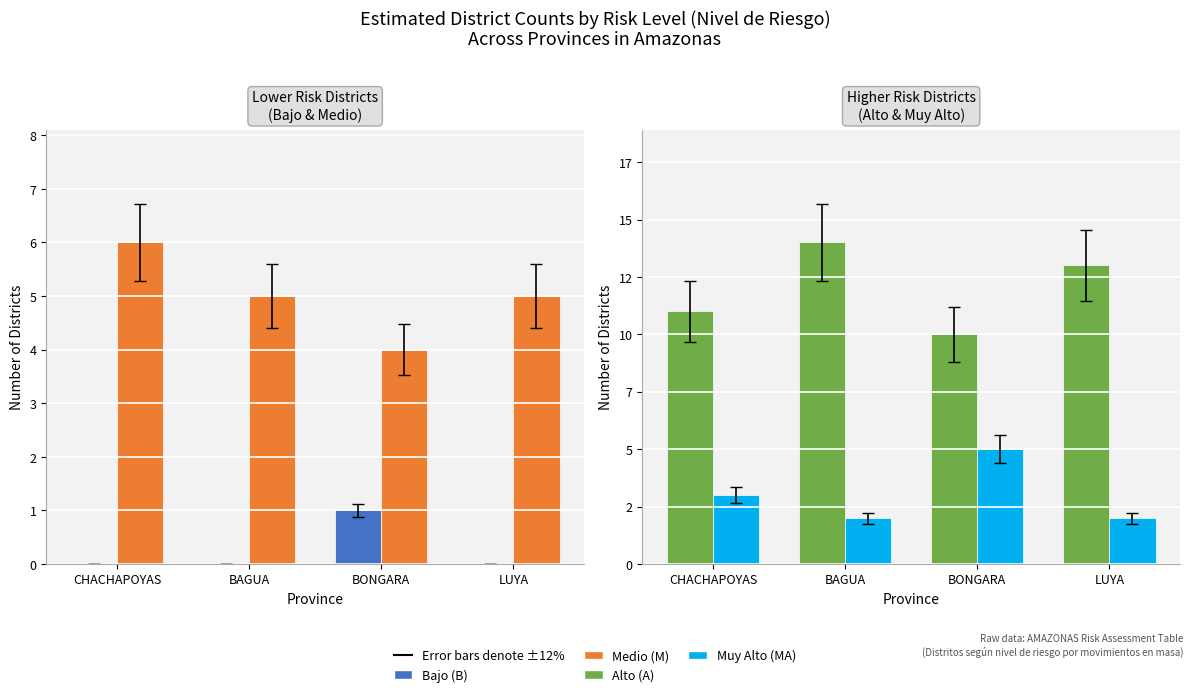

What is the minimum value for Medio (M)?

4